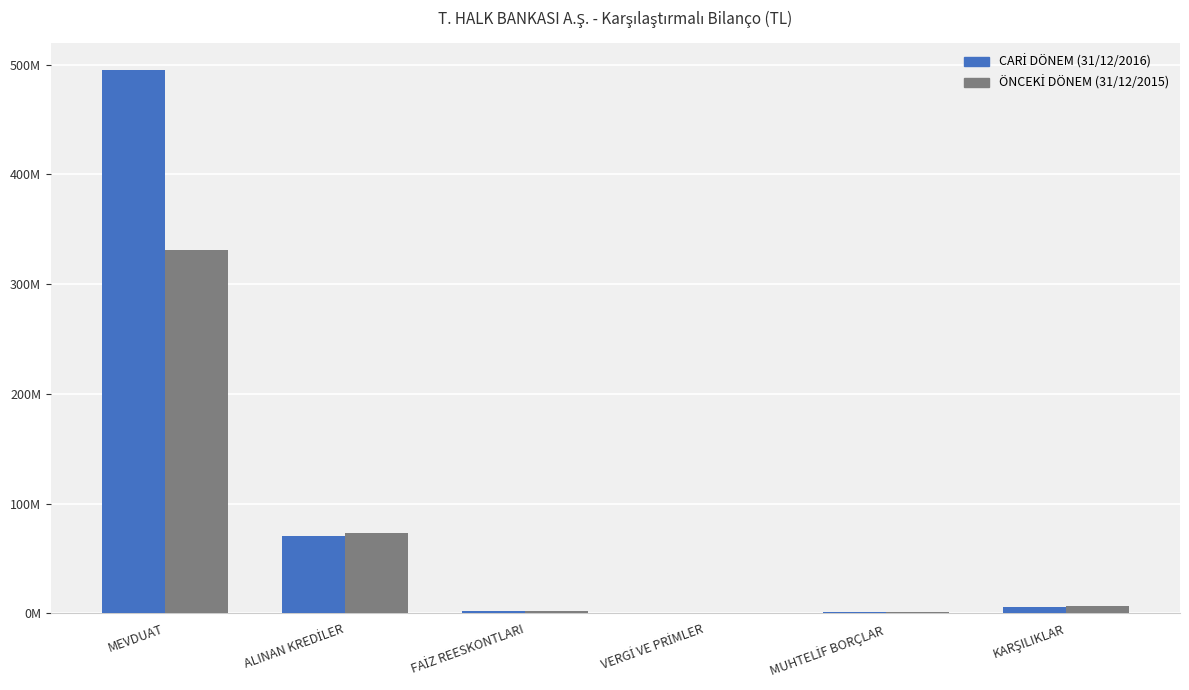

At which category is the sum across all series the highest?

MEVDUAT